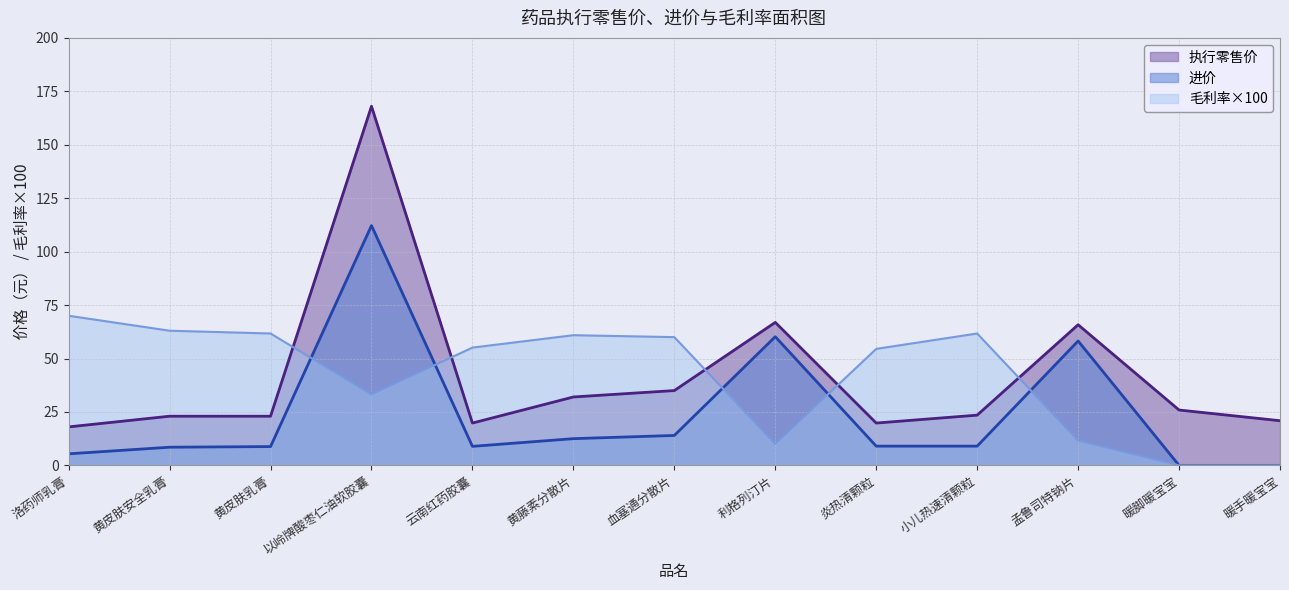

Is it true that 执行零售价 equals 9.8 at 黄皮肤安全乳膏?

False